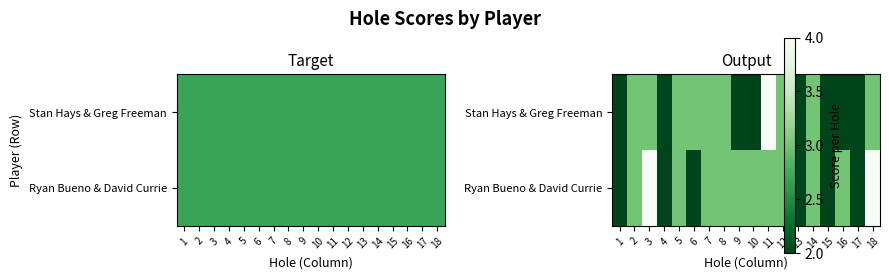

What is the difference between the maximum and minimum values in the Ryan Bueno & David Currie series?

2